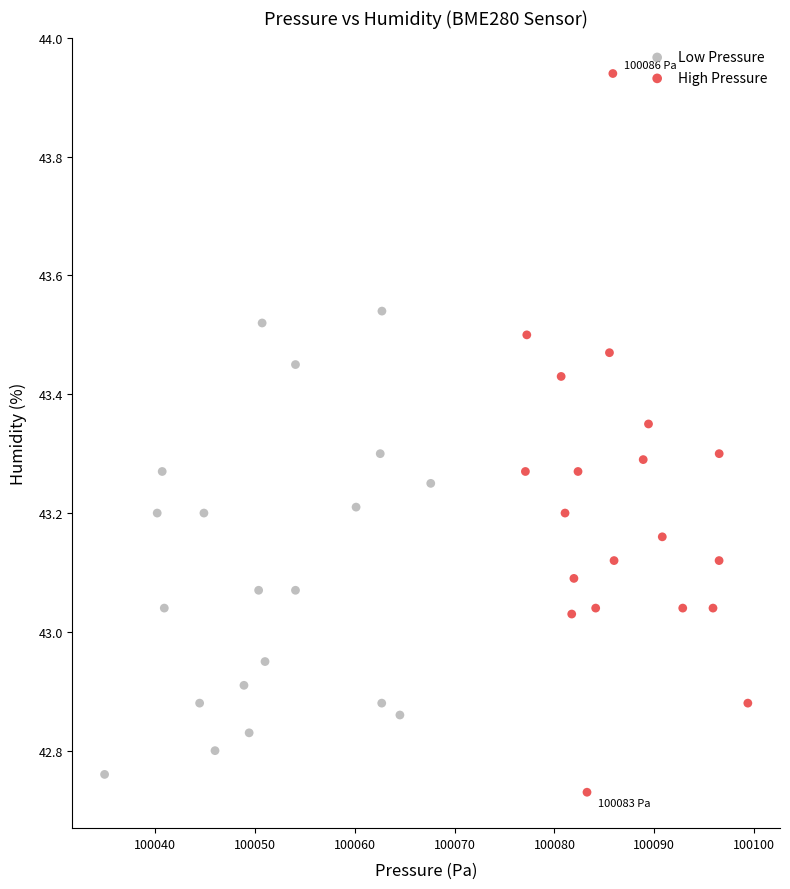

Which series contains the highest Y value?

High Pressure